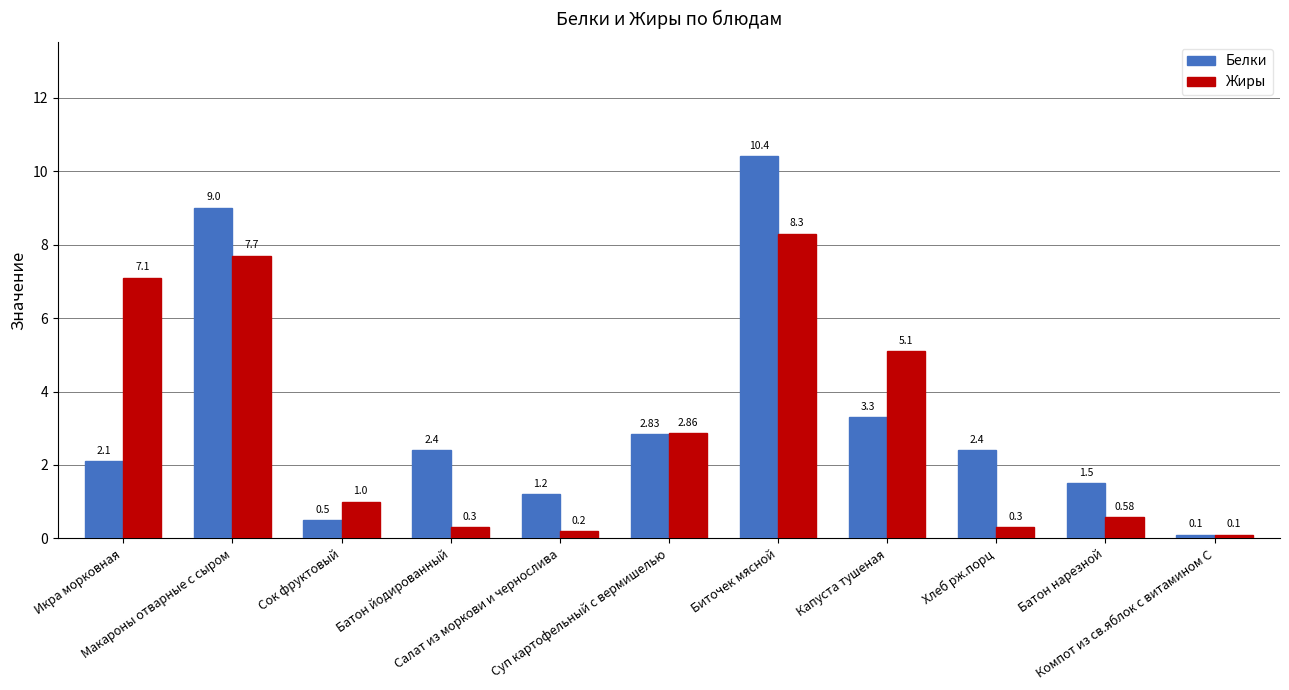

What position from the left is Компот из св.яблок с витамином С?

11